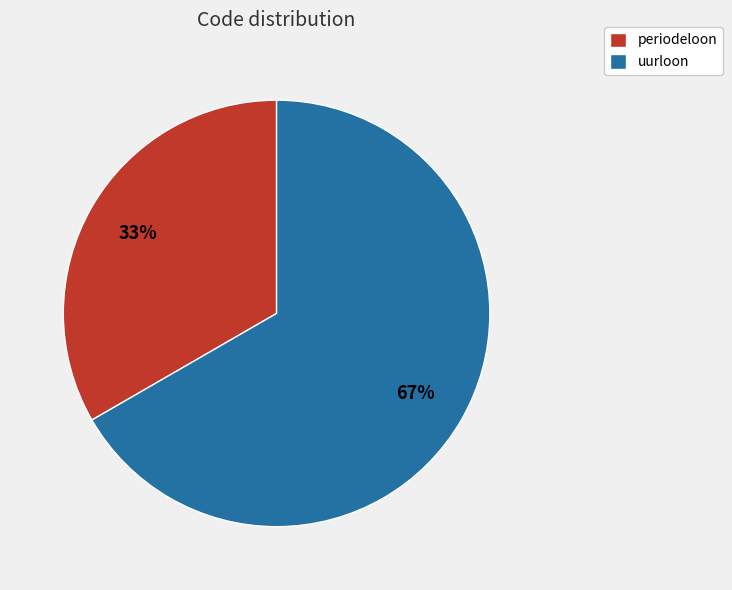

To the nearest percent, what portion does periodeloon represent?

33%